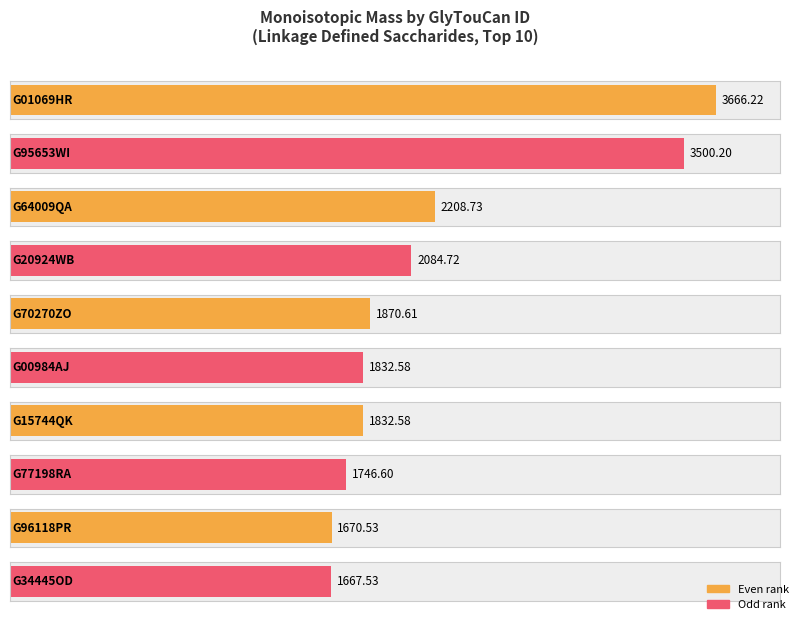

Read the value at G64009QA.

2208.7